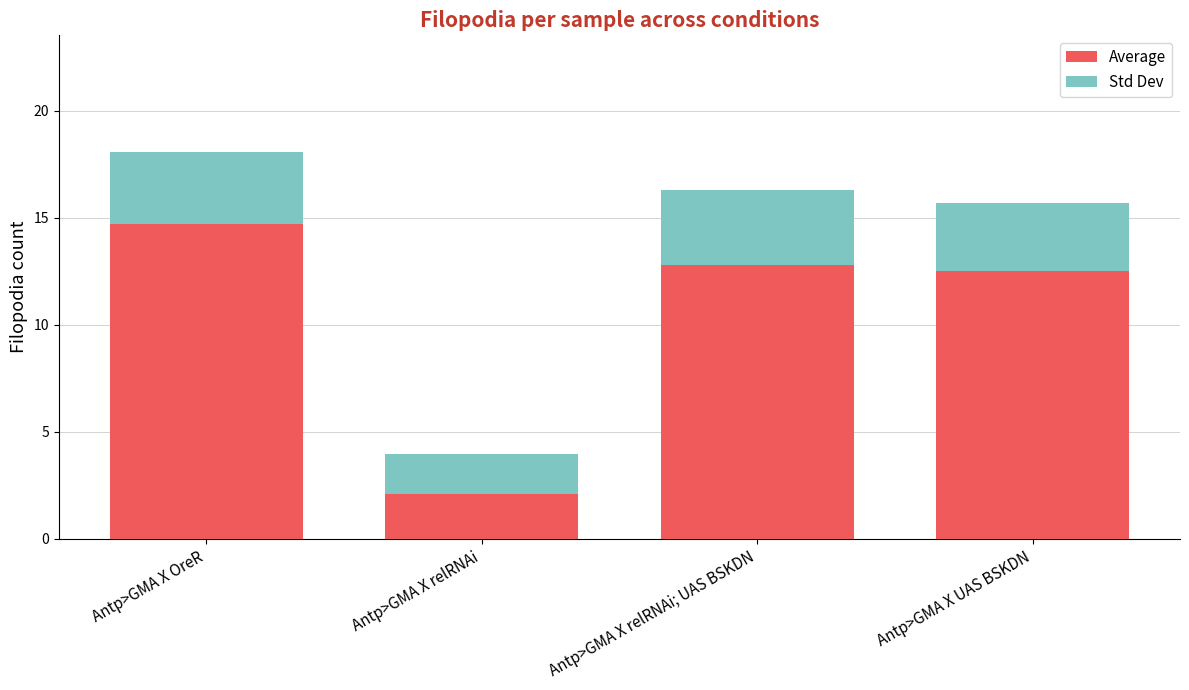

Where does the Average series first go above 12?

Antp>GMA X OreR